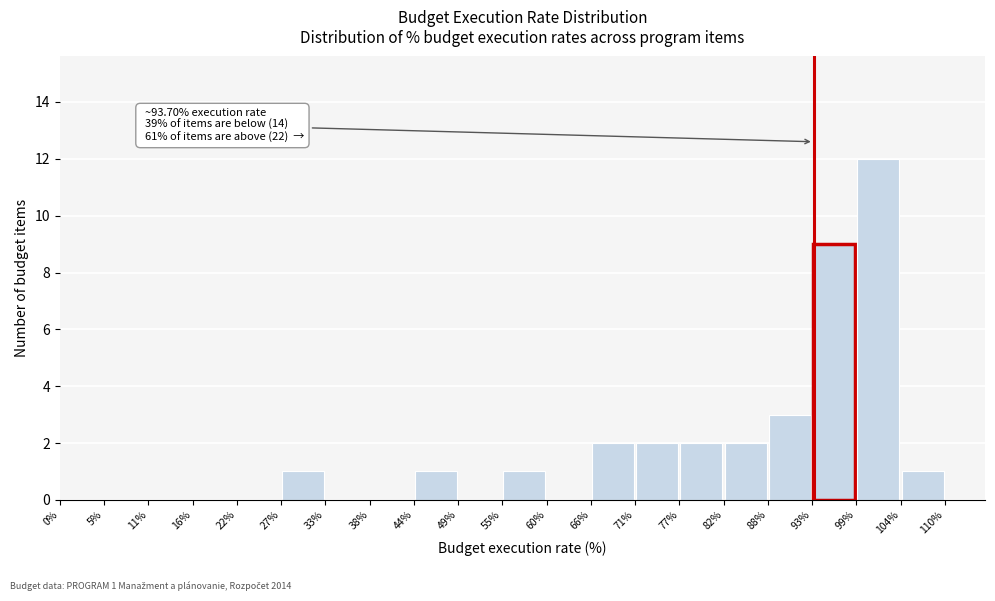

Which range on the x-axis has the tallest bar?

99% to 104%